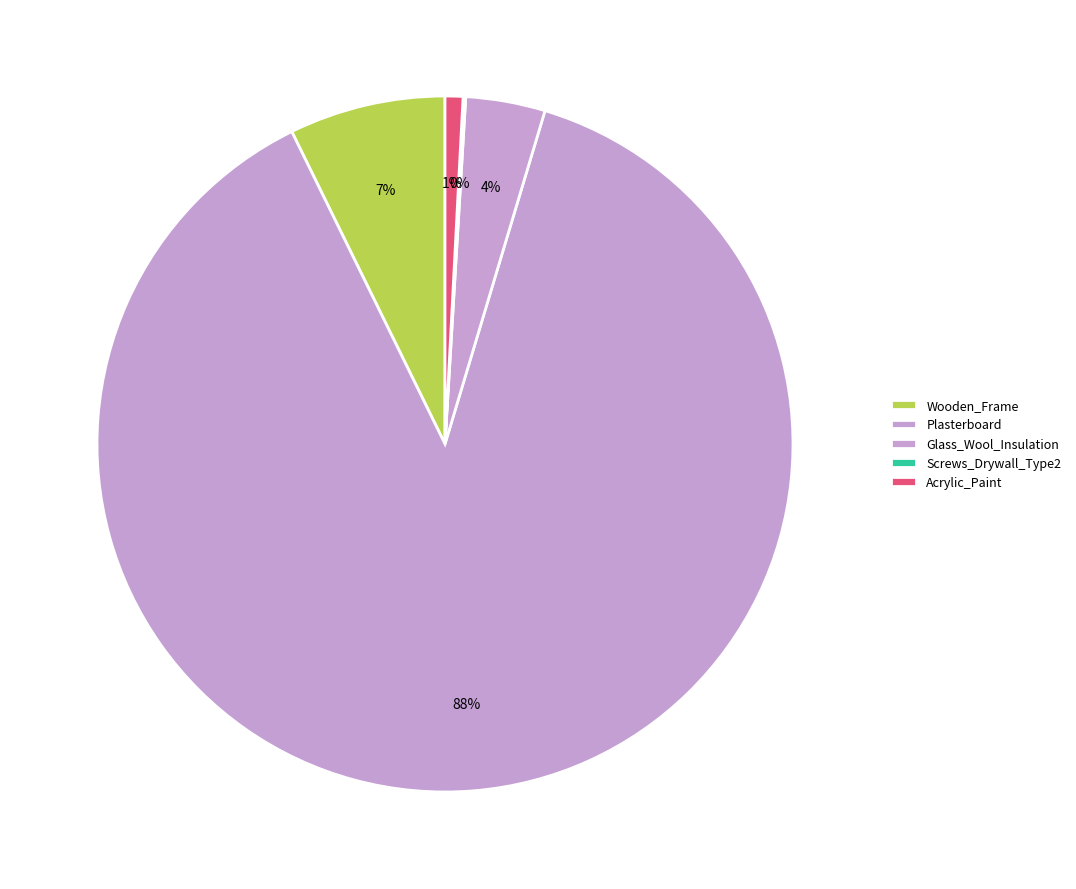

Is it true that Wooden_Frame is 7% of the pie?

True